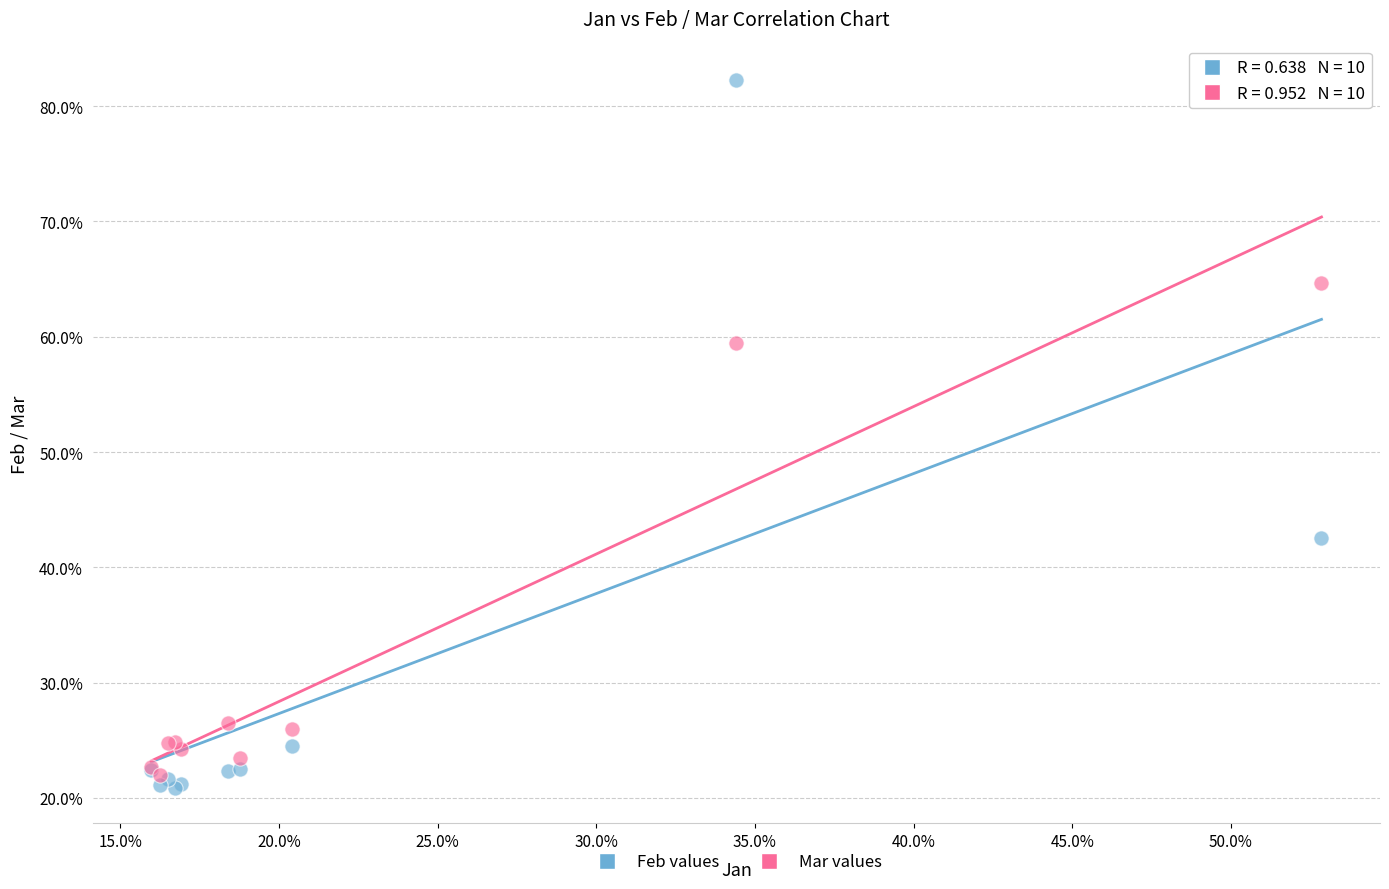

Which series reaches the maximum Y coordinate?

Feb values